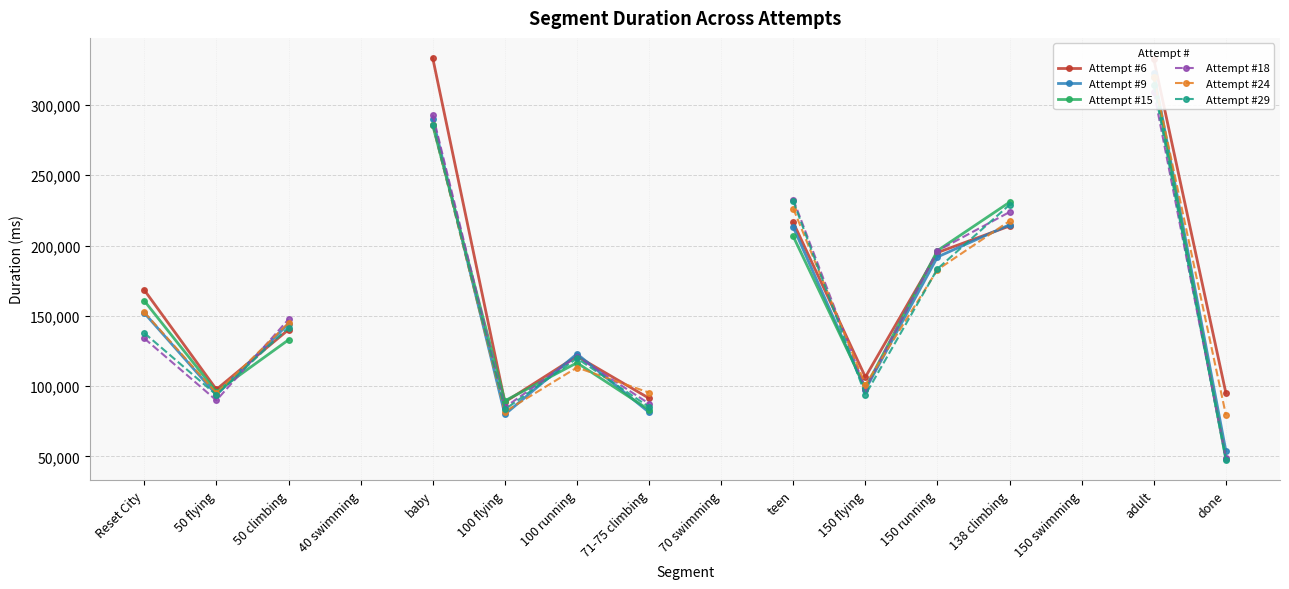

What is the label of the 16th point from the right?

Reset City